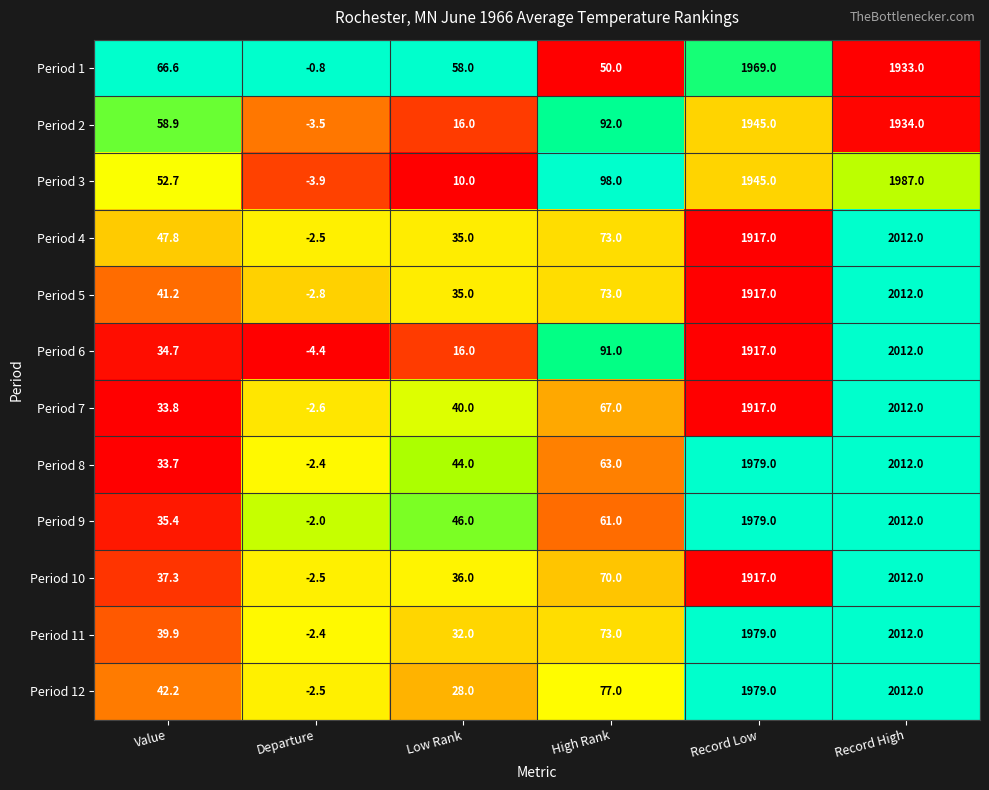

What is the average value of the Period 1 series?

679.3